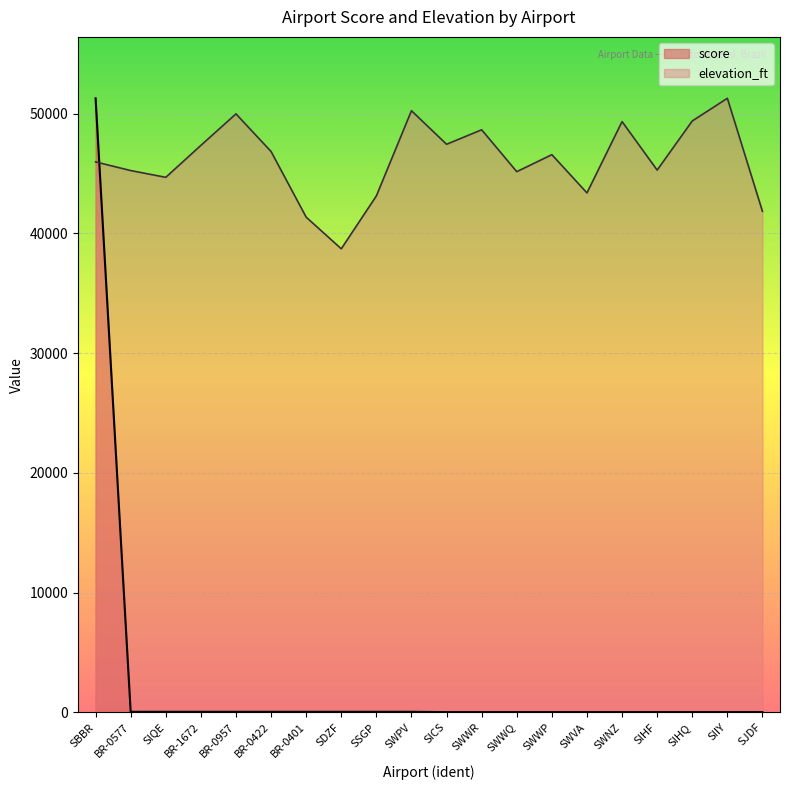

What is the total value across all series at BR-0577?

45291.9